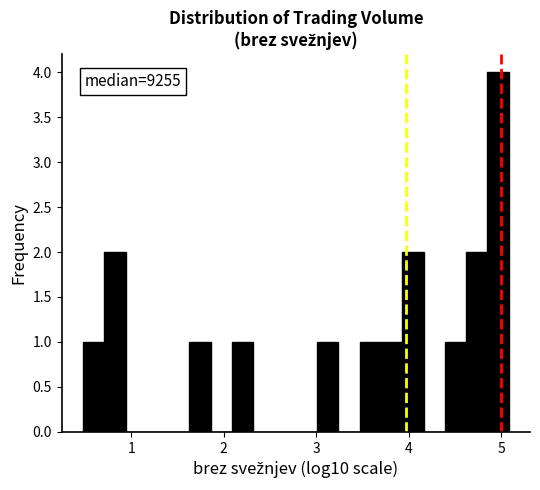

Read against the x-axis, roughly where is the centre of the tallest bar?

5.0